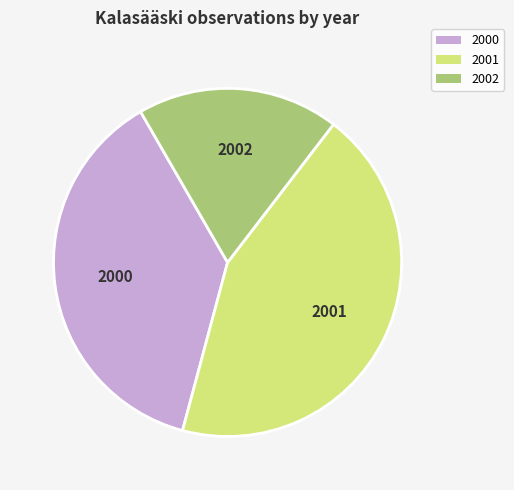

The 2000 slice represents 25% of the pie. True or false?

False